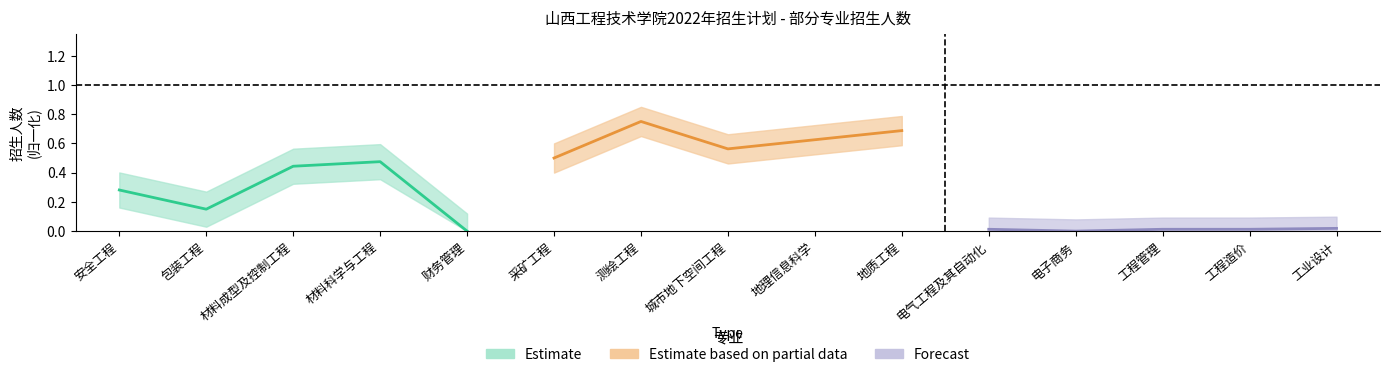

Is this an area chart (filled region under the line)?

No